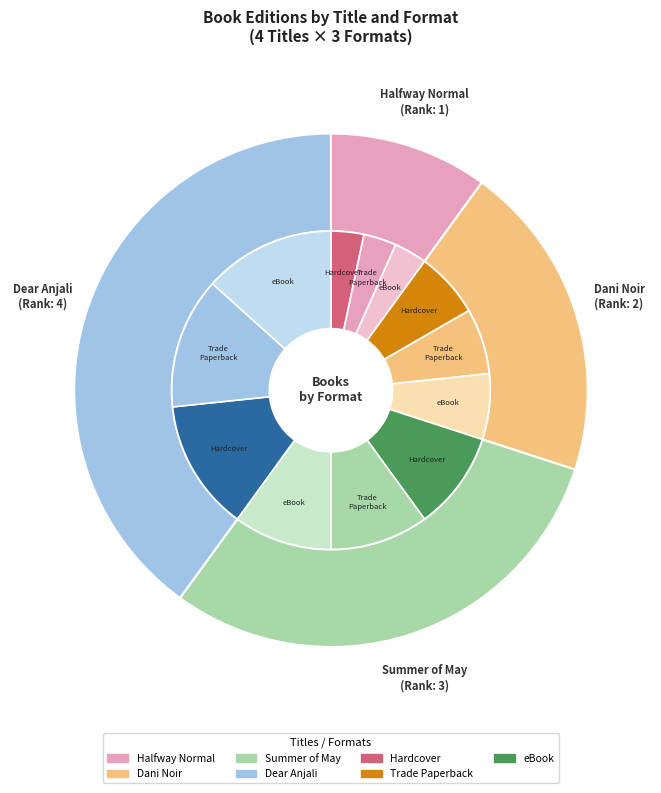

True or false: Dear Anjali accounts for 13% of the total.

False